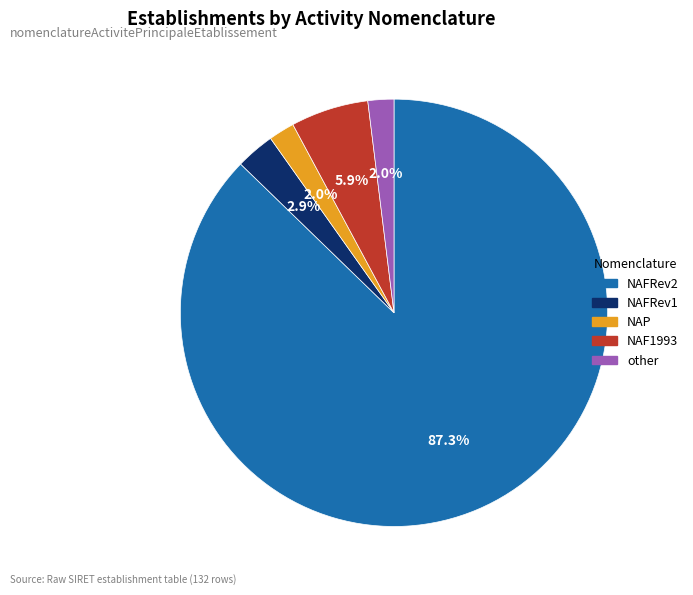

What is the total percentage of other and NAFRev1?

4.9%